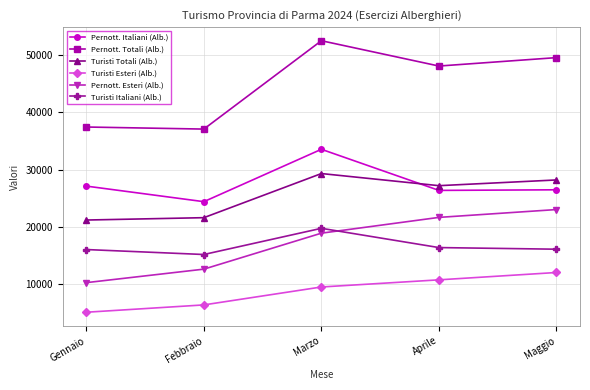

Where is the first local maximum for Turisti Italiani (Alb.)?

Marzo